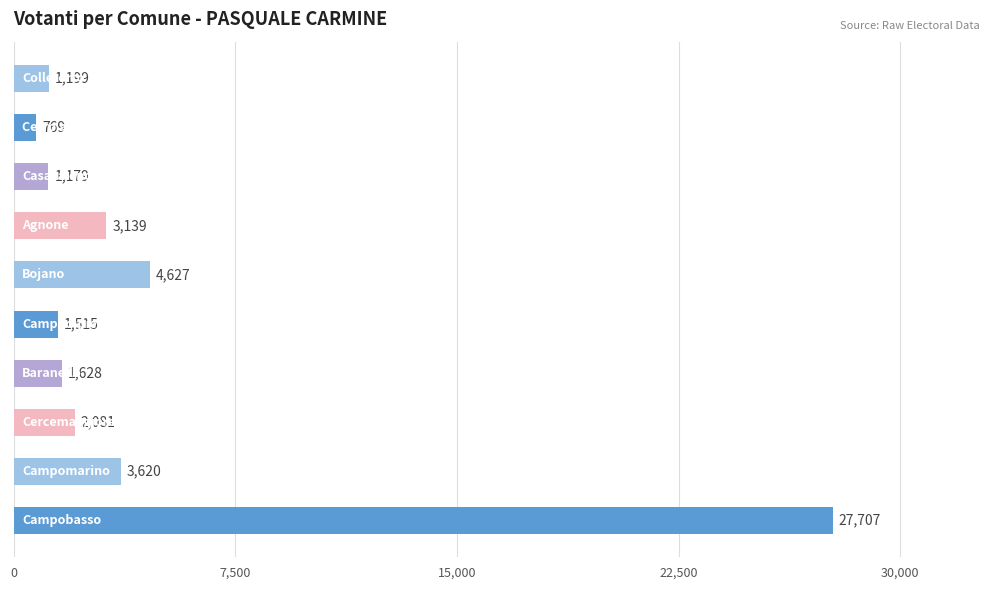

What is the average value?

4746